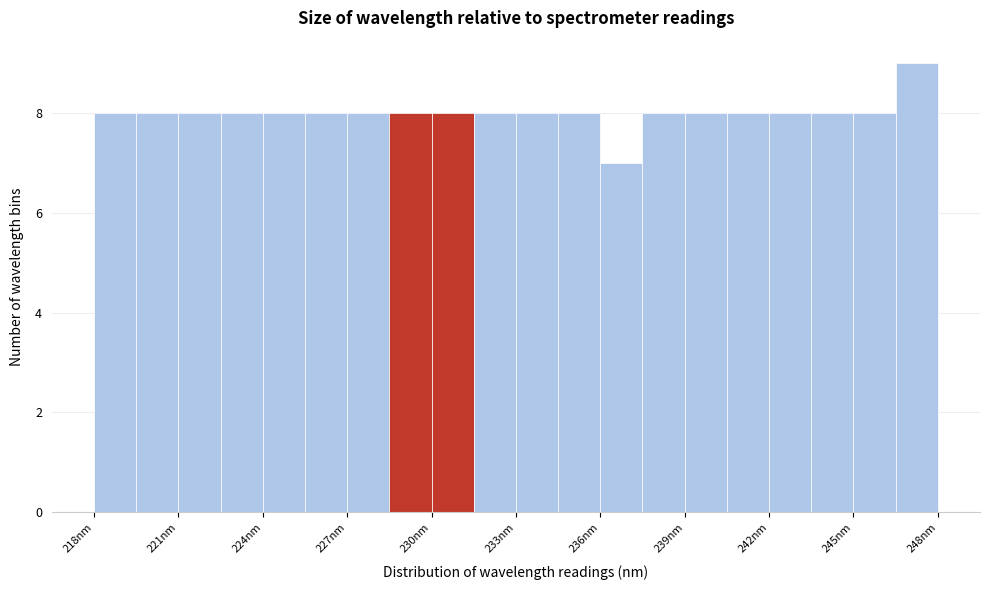

Read against the x-axis, roughly where is the centre of the tallest bar?

247.5